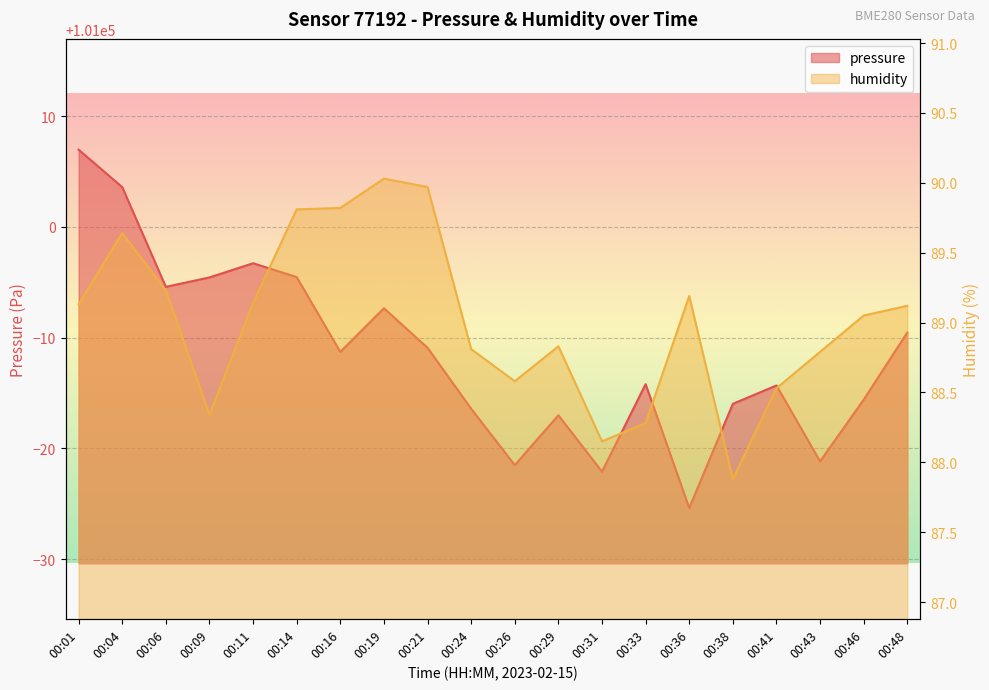

Reading left to right, transcribe all the data shown in this chart.

pressure: 00:01=101007.0	00:04=101003.6	00:06=100994.6	00:09=100995.4	00:11=100996.7	00:14=100995.5	00:16=100988.7	00:19=100992.7	00:21=100989.1	00:24=100983.6	00:26=100978.5	00:29=100983.0	00:31=100977.9	00:33=100985.8	00:36=100974.6	00:38=100984.0	00:41=100985.7	00:43=100978.8	00:46=100984.4	00:48=100990.5
humidity: 00:01=89.1	00:04=89.6	00:06=89.2	00:09=88.3	00:11=89.1	00:14=89.8	00:16=89.8	00:19=90.0	00:21=90.0	00:24=88.8	00:26=88.6	00:29=88.8	00:31=88.2	00:33=88.3	00:36=89.2	00:38=87.9	00:41=88.5	00:43=88.8	00:46=89.0	00:48=89.1